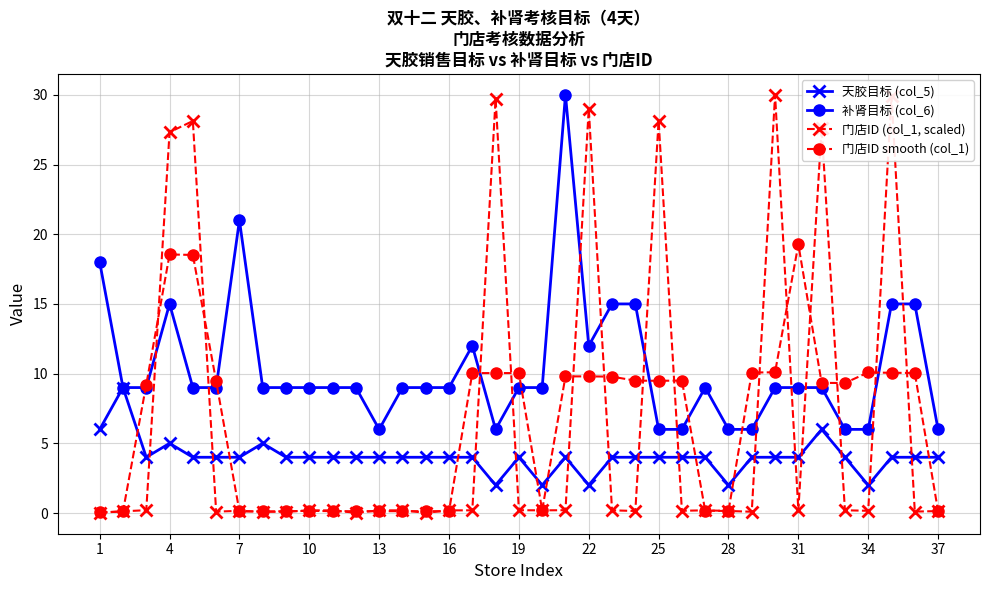

True or false: 门店ID smooth (col_1) has more than 1 interior local peaks.

True